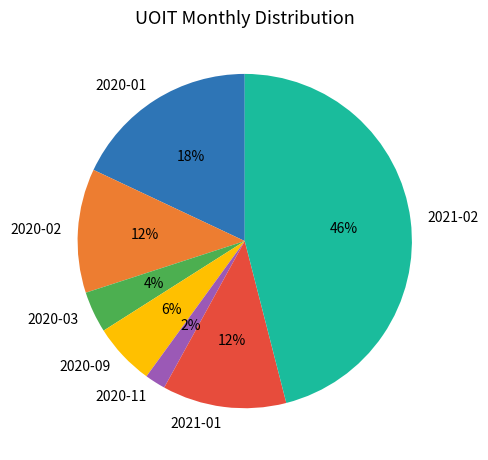

To the nearest percent, what is the average slice percentage?

14%